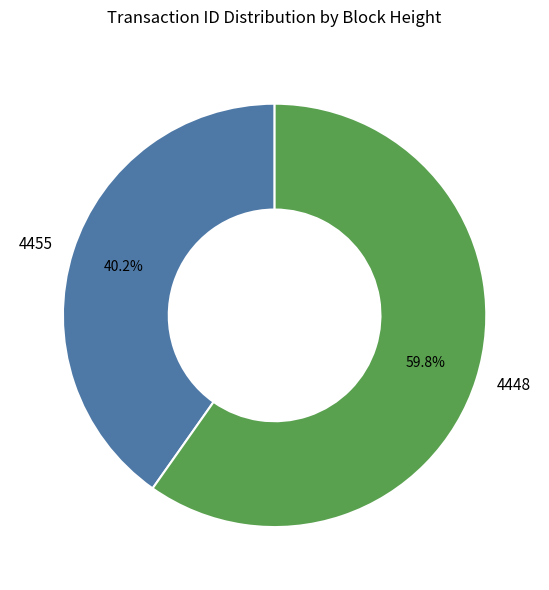

Approximately how many times larger is the value at 4448 compared to 4455?

1.5